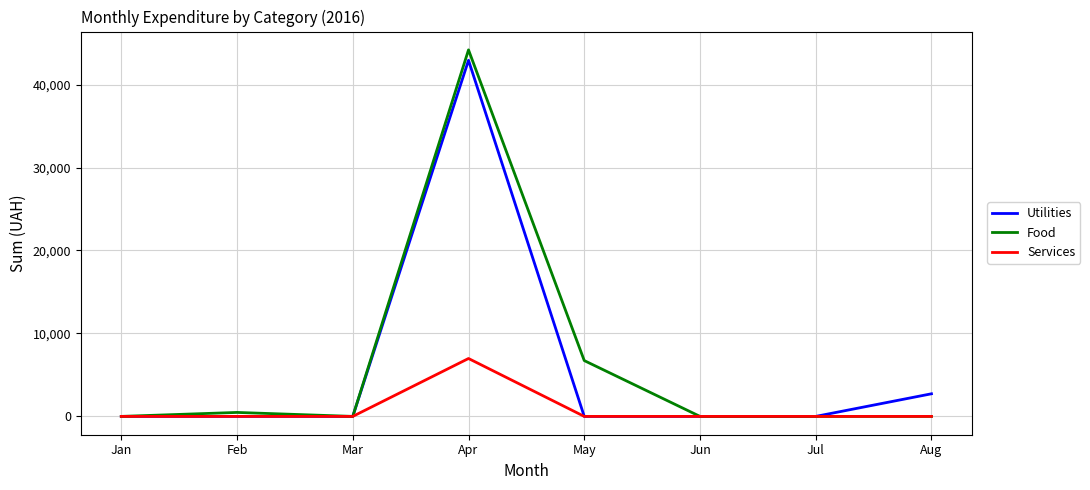

What are all the series names shown in the legend?

Utilities, Food, Services